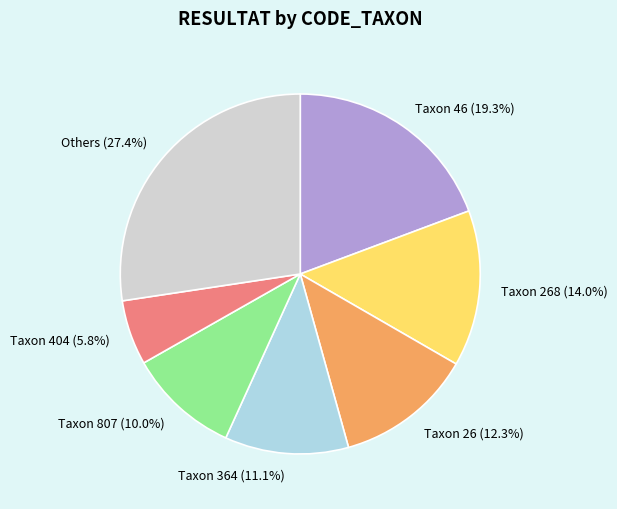

Is there a majority slice in this chart?

No